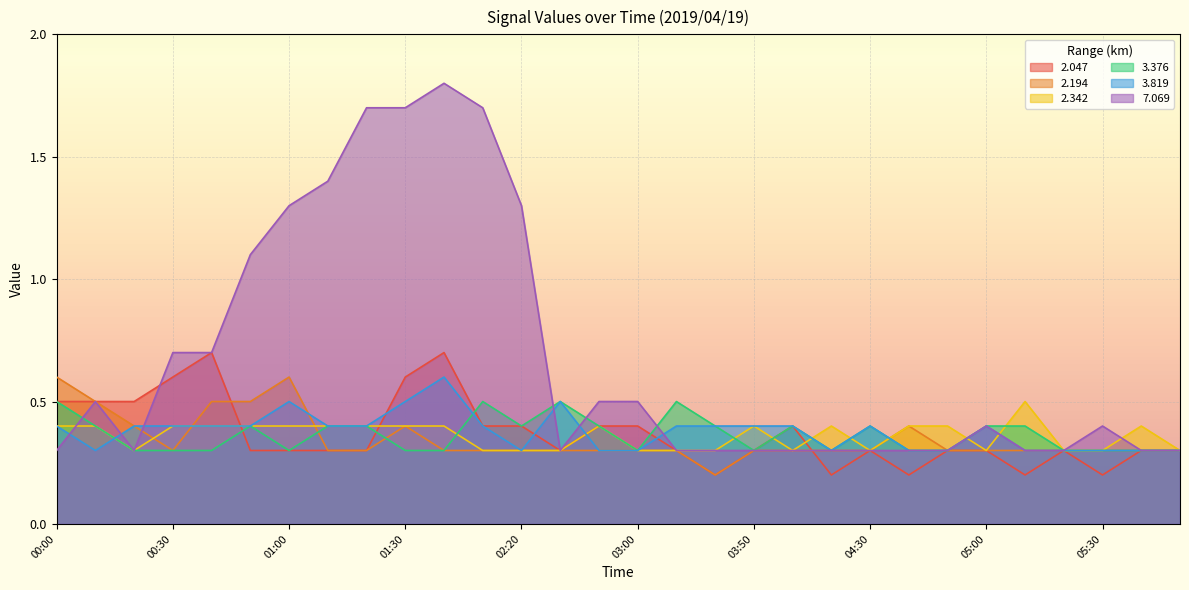

Rank the series by their maximum value, from lowest to highest.

2.342, 3.376, 2.194, 3.819, 2.047, 7.069